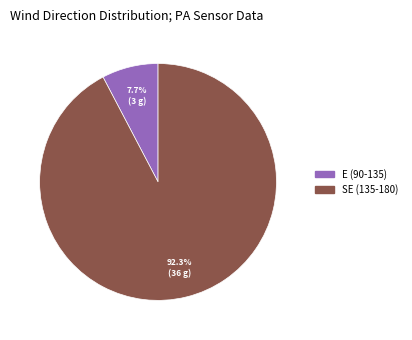

How many segments does this pie chart have?

2